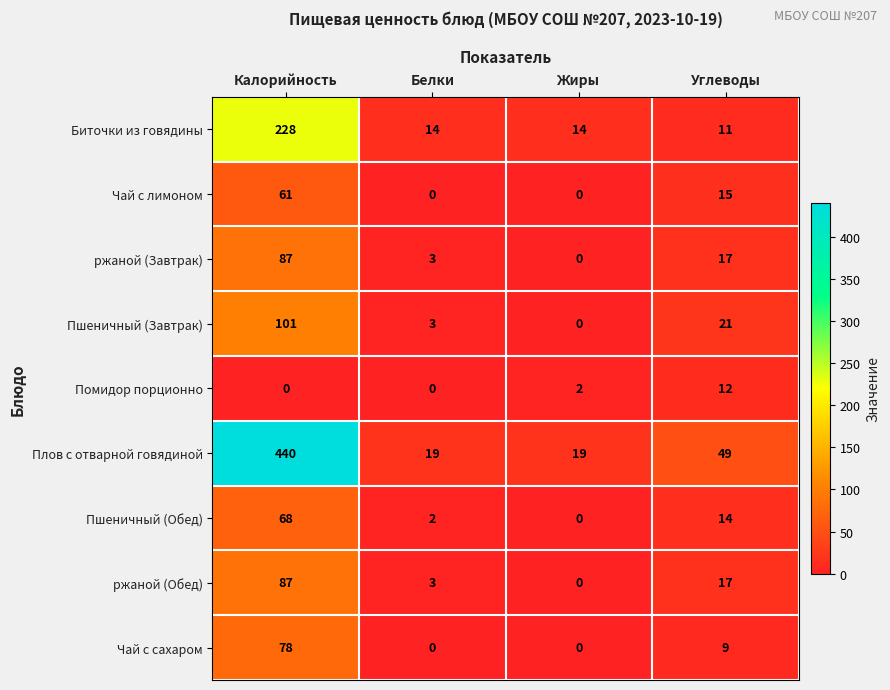

At which label does Чай с лимоном reach its peak?

Калорийность